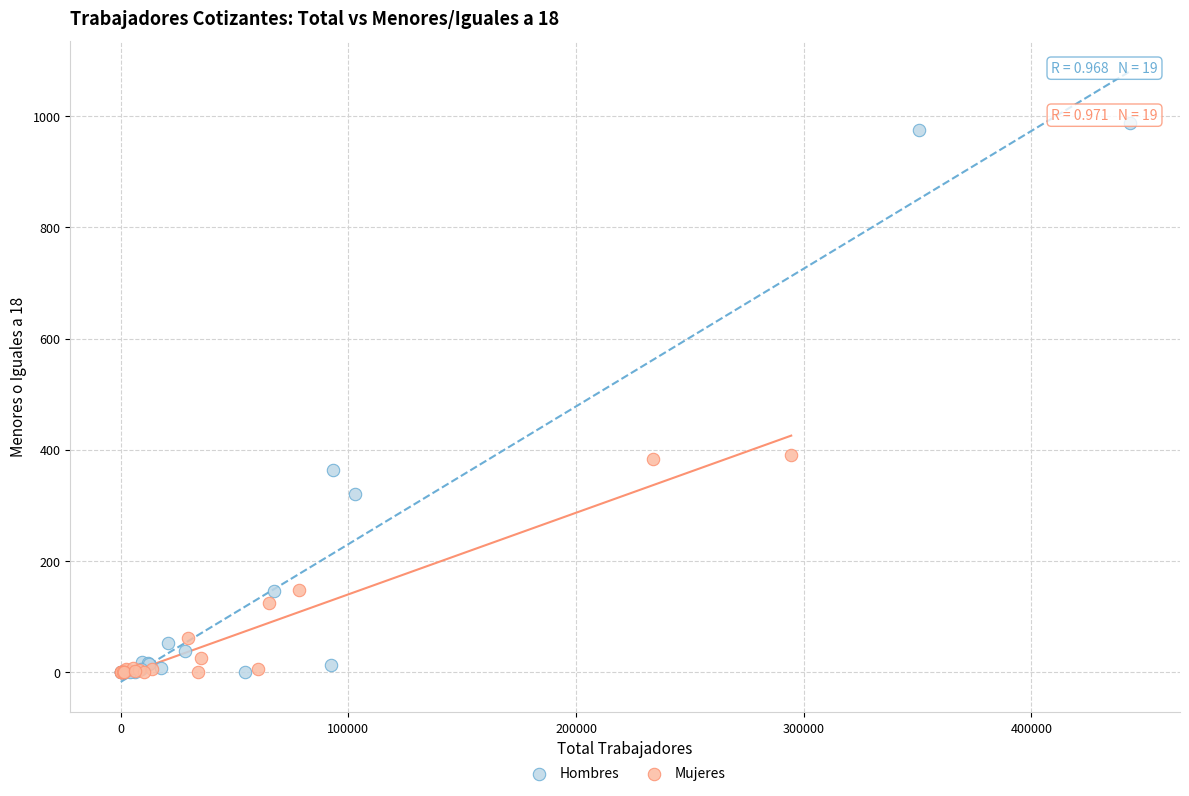

Which series contains the highest Y value?

Hombres